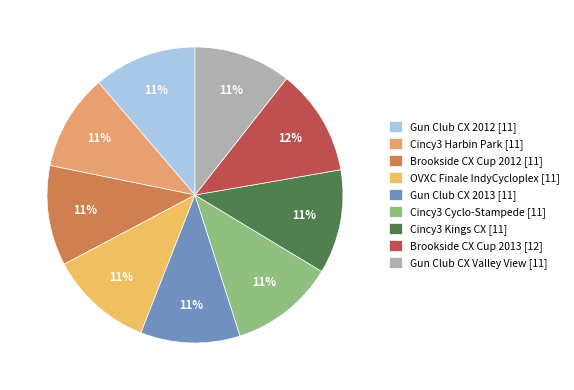

How much of the chart is everything except Cincy3 Kings CX?

88.6%